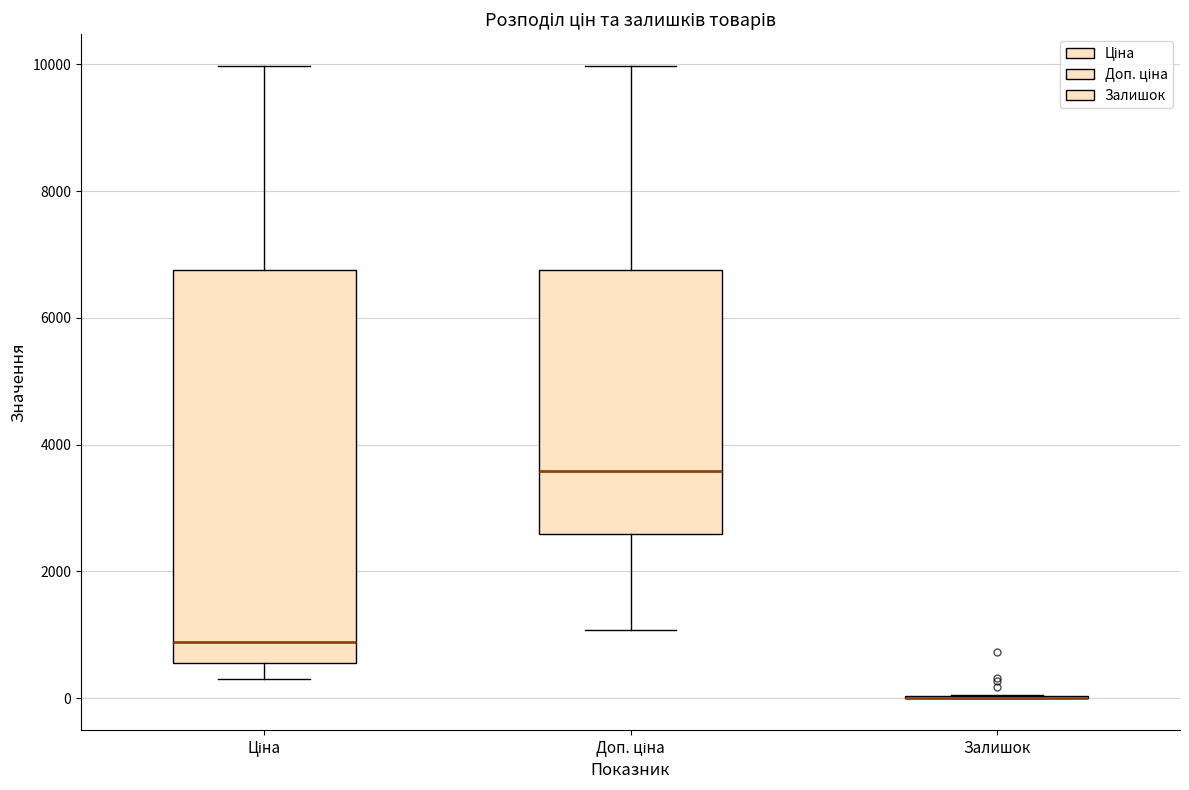

Which box is the tallest, from its lower edge to its upper edge?

Ціна